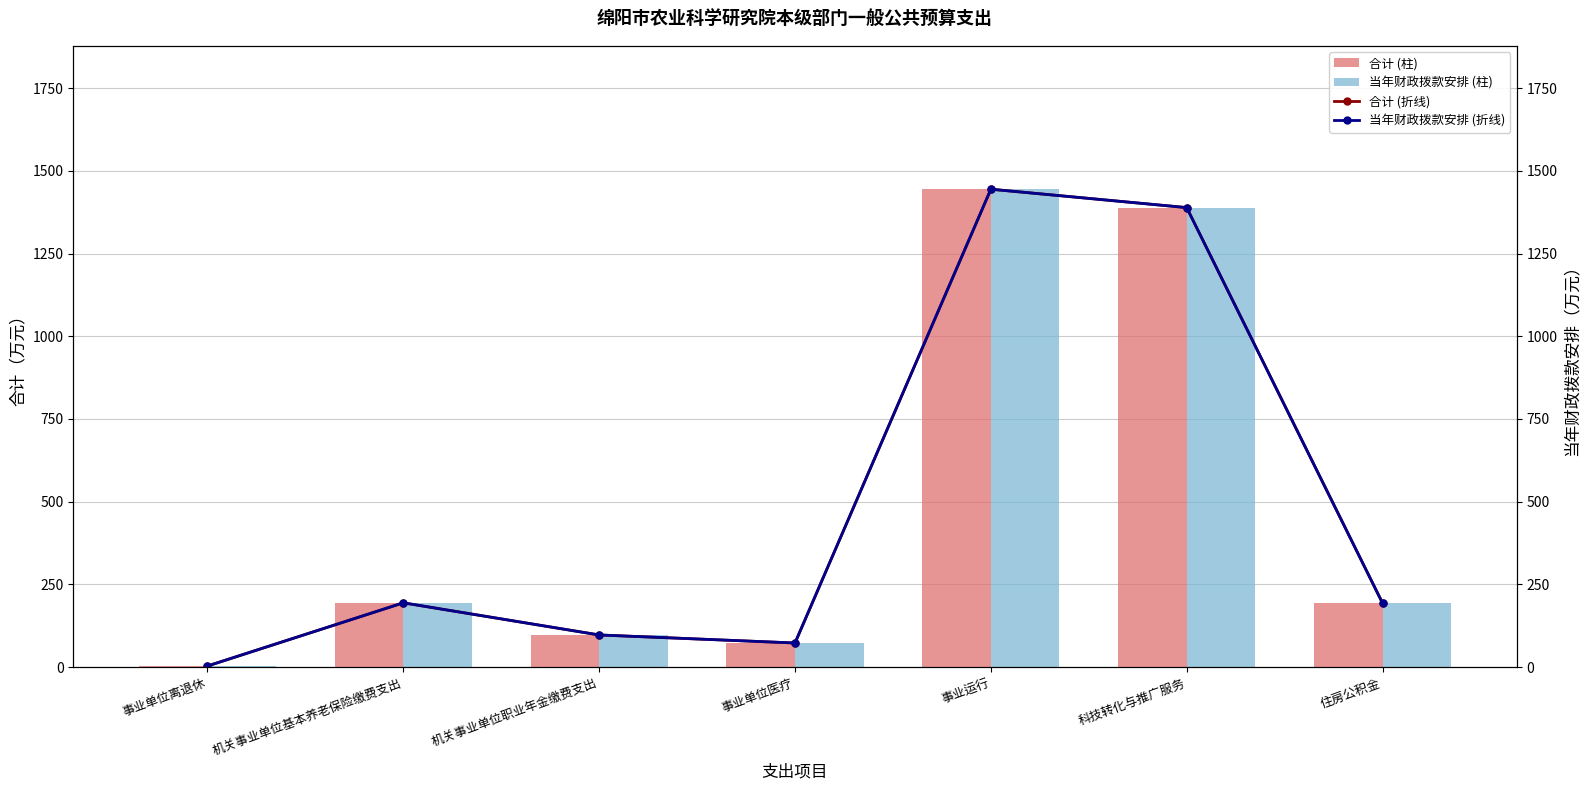

Reading left to right, list all the values displayed in this chart.

合计: 事业单位离退休=3.3	机关事业单位基本养老保险缴费支出=194.3	机关事业单位职业年金缴费支出=97.2	事业单位医疗=72.9	事业运行=1444.6	科技转化与推广服务=1389.0	住房公积金=193.3
当年财政拨款安排: 事业单位离退休=3.3	机关事业单位基本养老保险缴费支出=194.3	机关事业单位职业年金缴费支出=97.2	事业单位医疗=72.9	事业运行=1444.6	科技转化与推广服务=1389.0	住房公积金=193.3
合计 (折线): 事业单位离退休=3.3	机关事业单位基本养老保险缴费支出=194.3	机关事业单位职业年金缴费支出=97.2	事业单位医疗=72.9	事业运行=1444.6	科技转化与推广服务=1389.0	住房公积金=193.3
当年财政拨款安排 (折线): 事业单位离退休=3.3	机关事业单位基本养老保险缴费支出=194.3	机关事业单位职业年金缴费支出=97.2	事业单位医疗=72.9	事业运行=1444.6	科技转化与推广服务=1389.0	住房公积金=193.3